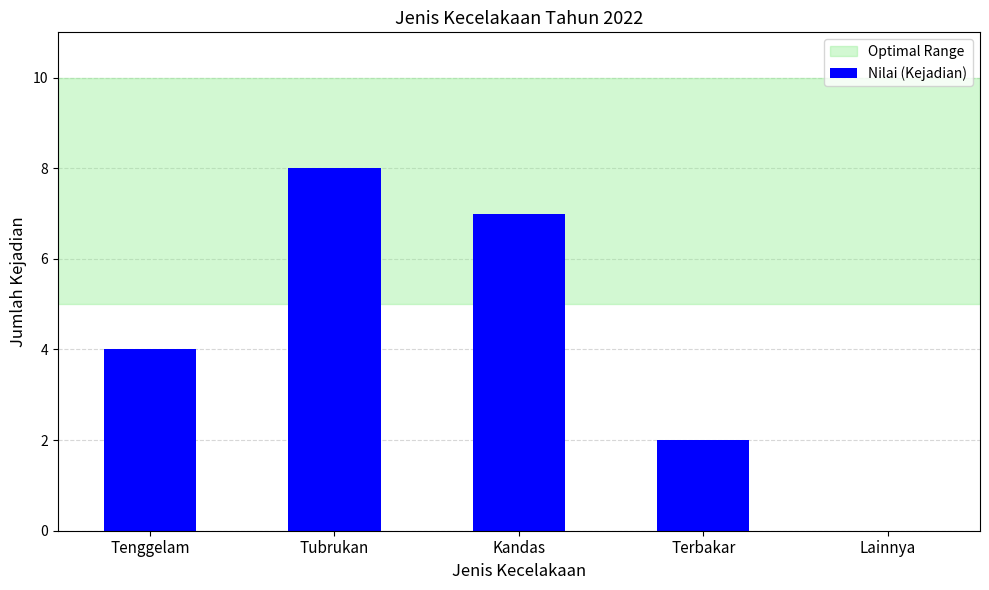

What is the sum of all values?

21